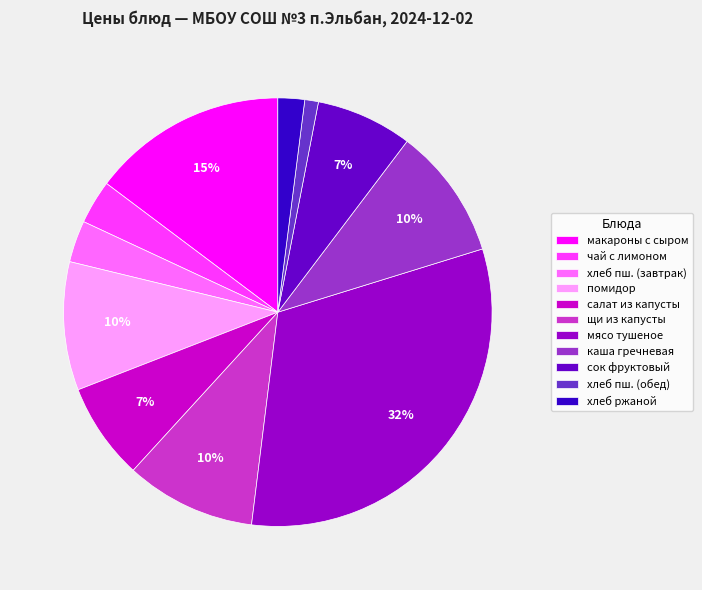

Which slice is the largest?

мясо тушеное